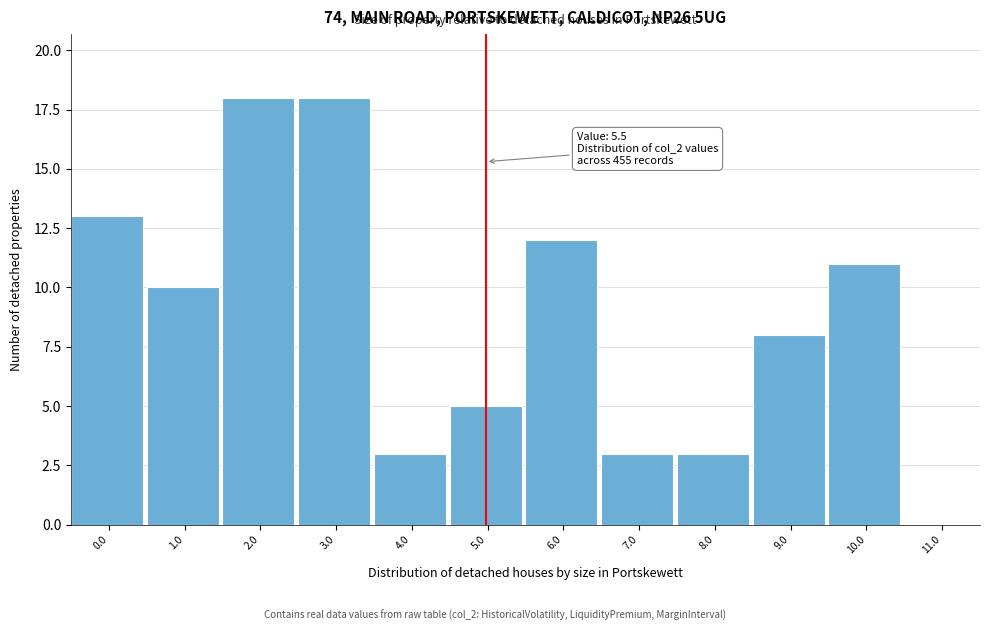

Reading right to left, transcribe all the data shown in this chart.

11.0=0	10.0=11	9.0=8	8.0=3	7.0=3	6.0=12	5.0=5	4.0=3	3.0=18	2.0=18	1.0=10	0.0=13